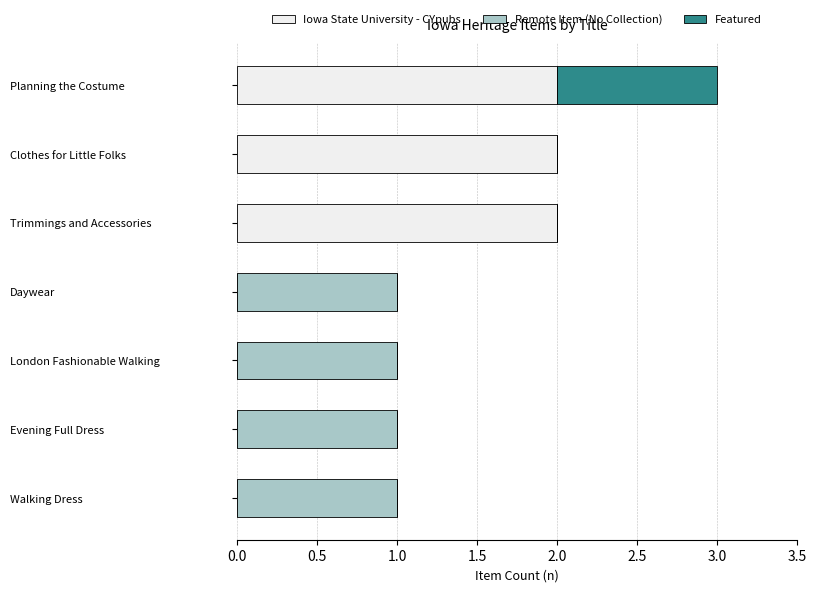

At which category is the sum across all series the highest?

Planning the Costume